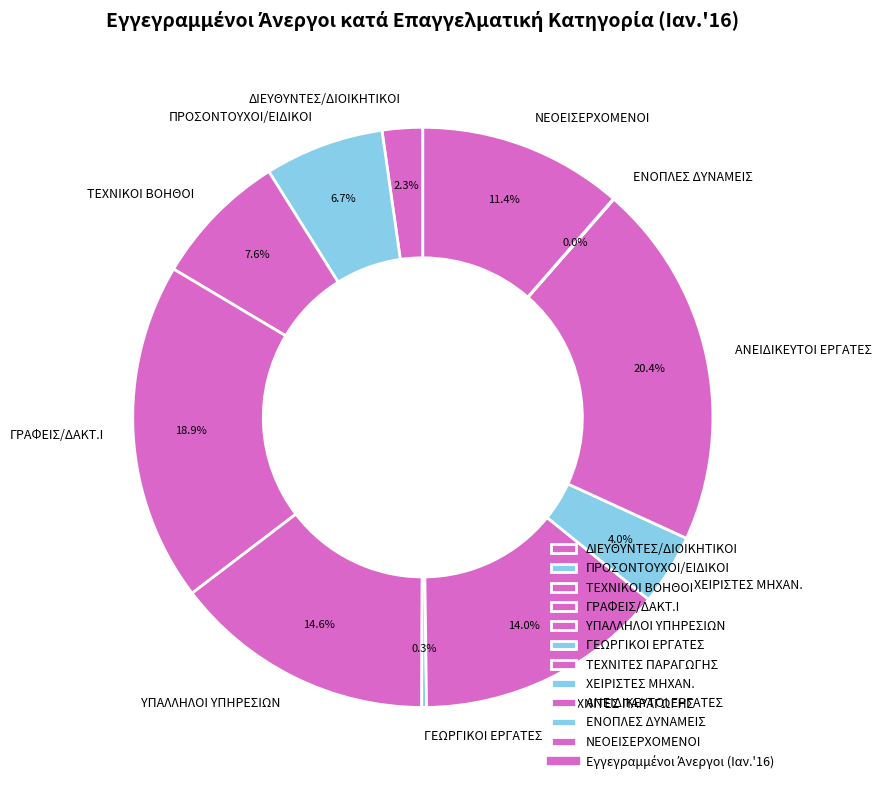

What percentage is NOT represented by ΤΕΧΝΙΚΟΙ ΒΟΗΘΟΙ?

92.4%